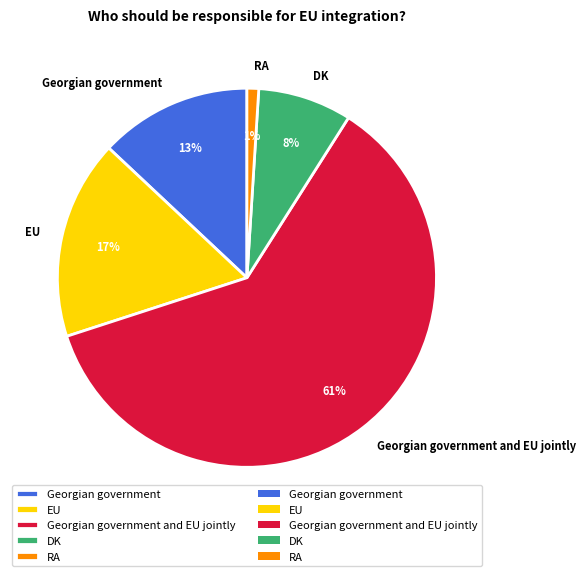

Which category has the smallest portion of the pie?

RA